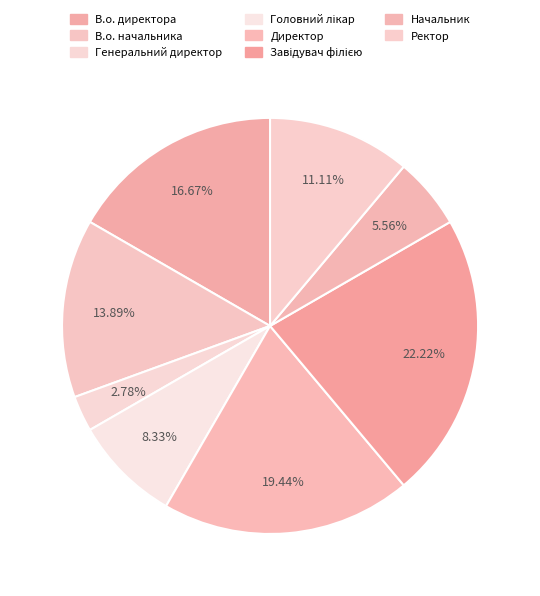

How many segments does this pie chart have?

8